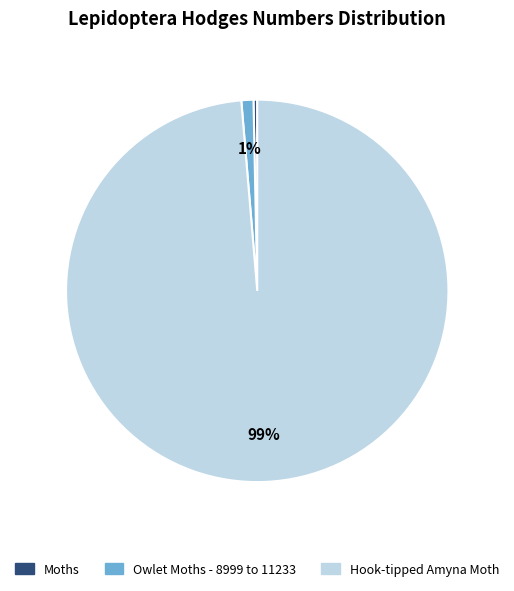

Does Moths represent more than half of the total?

No